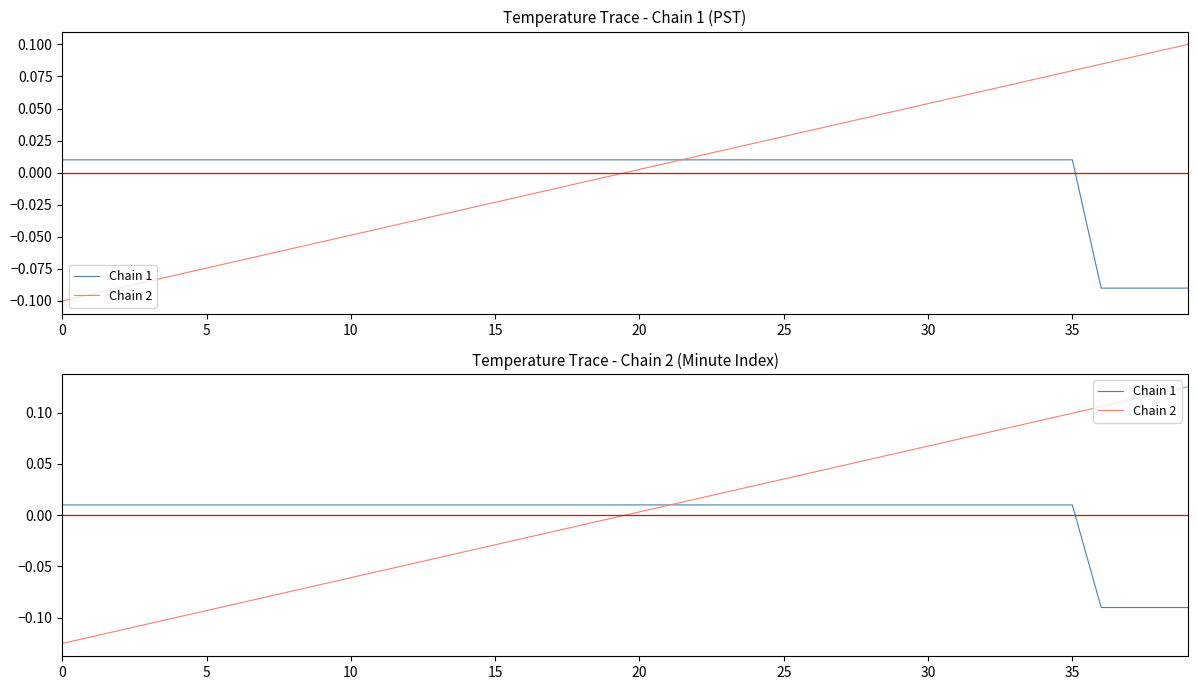

List the series in order of their overall mean, lowest first.

Chain 1, Chain 2